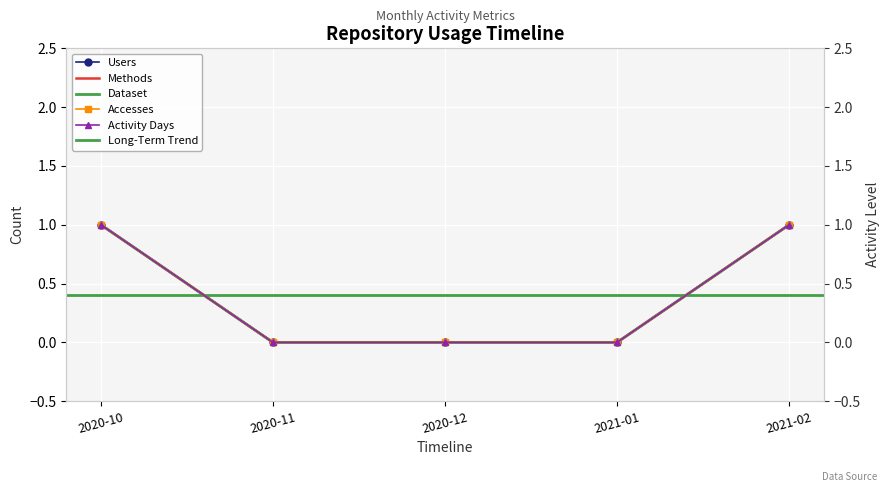

True or false: Methods has more than 1 interior local peaks.

False